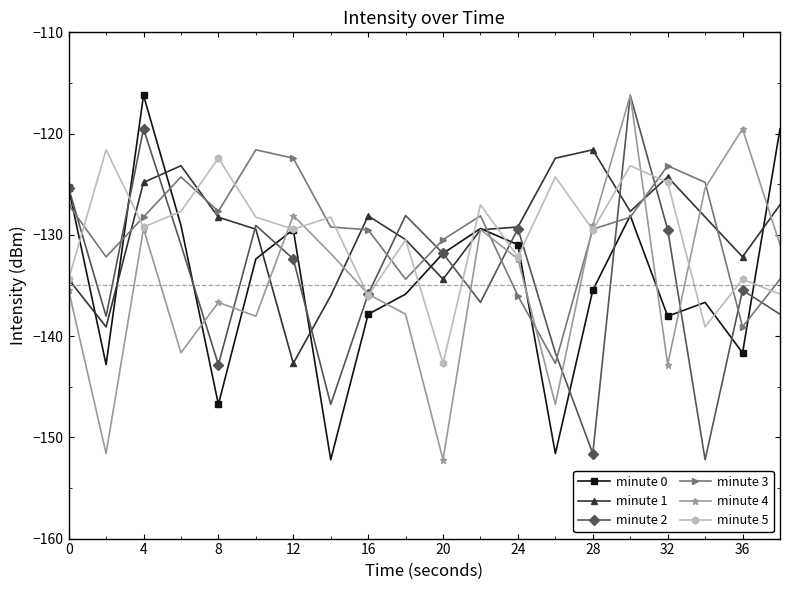

What is the maximum value shown in the chart?

-116.2